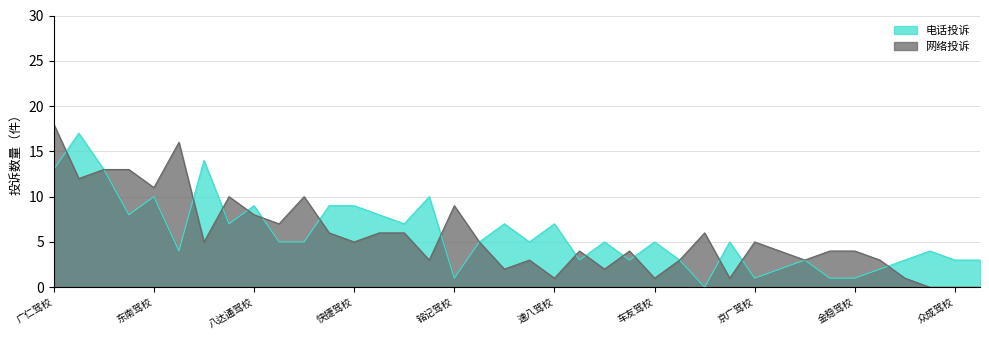

Which series has the largest total across all categories?

电话投诉